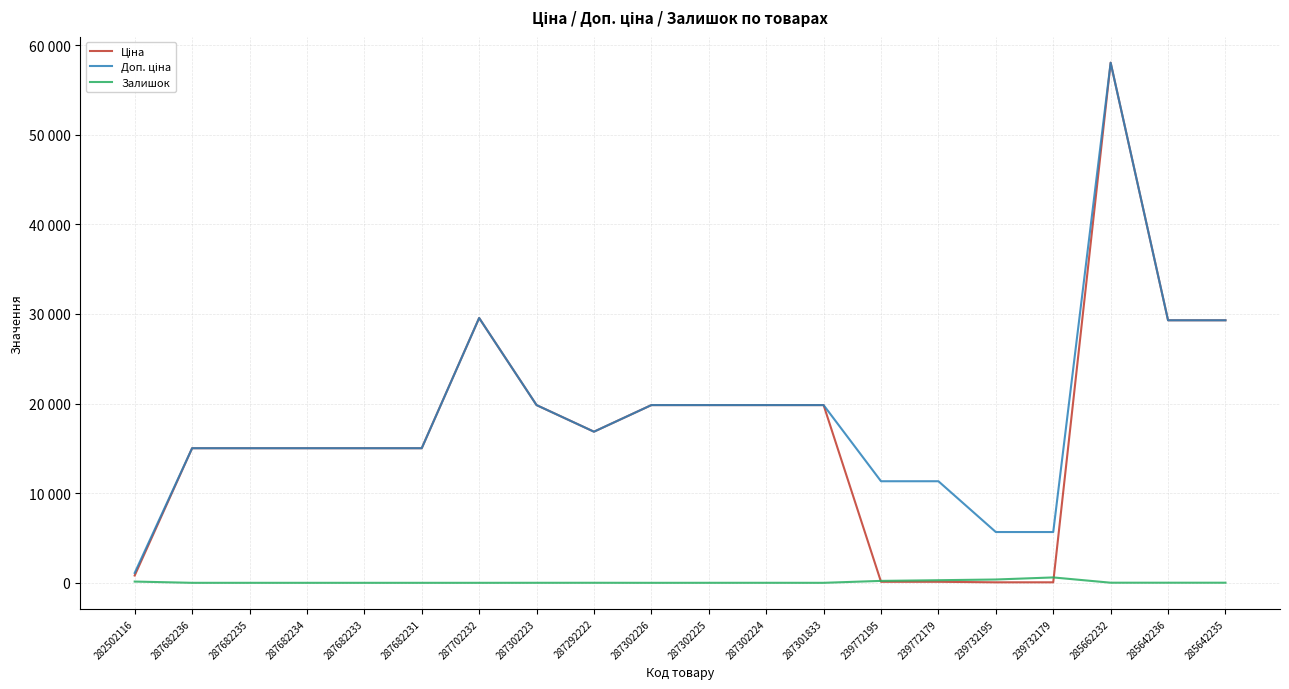

At 287682233, list the series in order from smallest to largest.

Залишок, Ціна, Доп. ціна